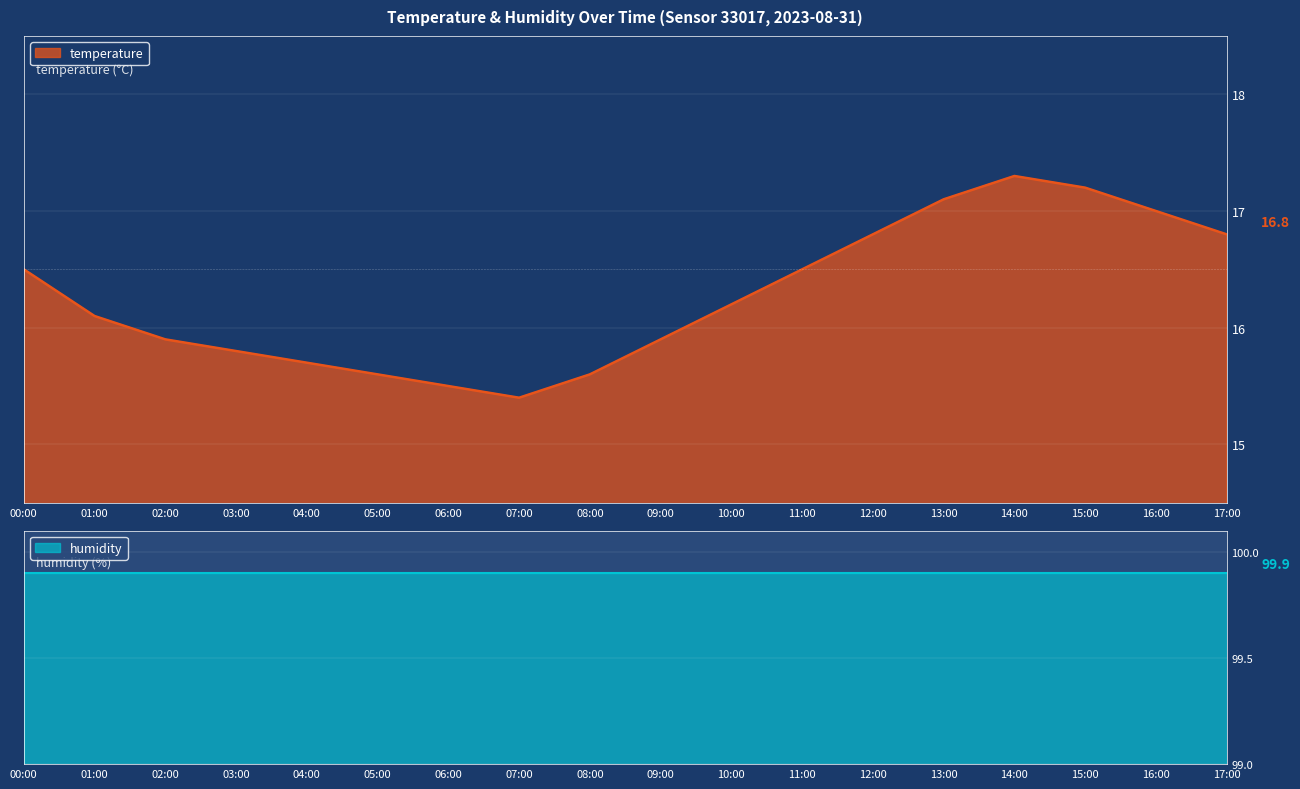

What is the average value?

16.3